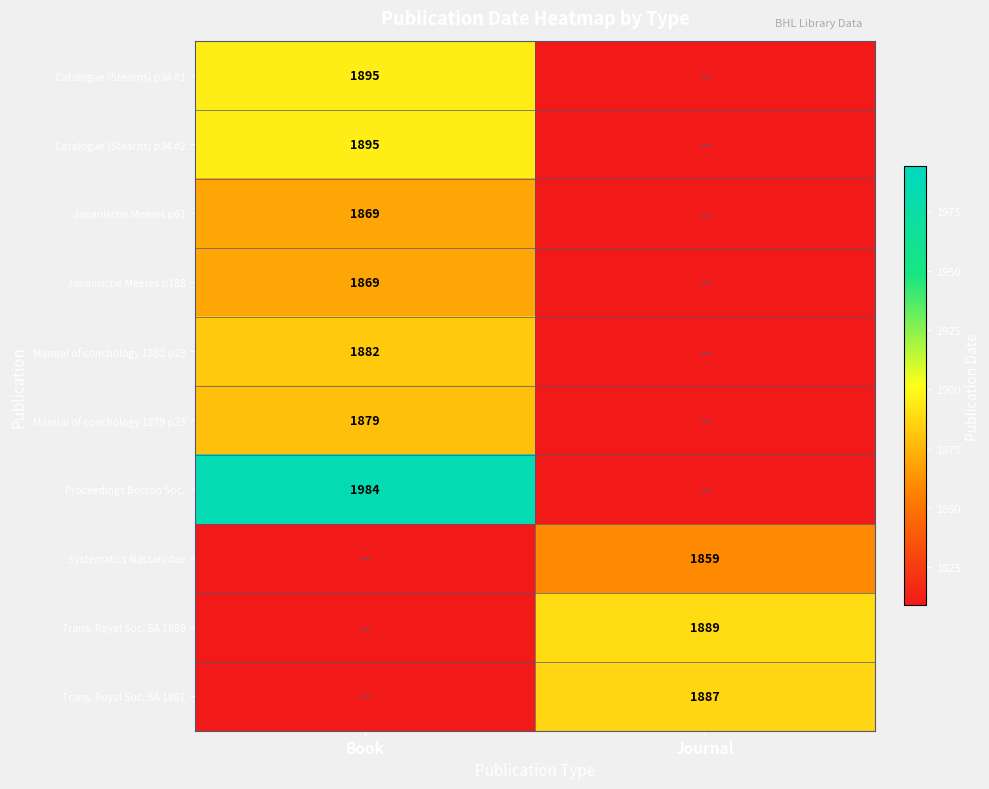

Is it true that Systematics Nassariidae equals 1859 at Journal?

True